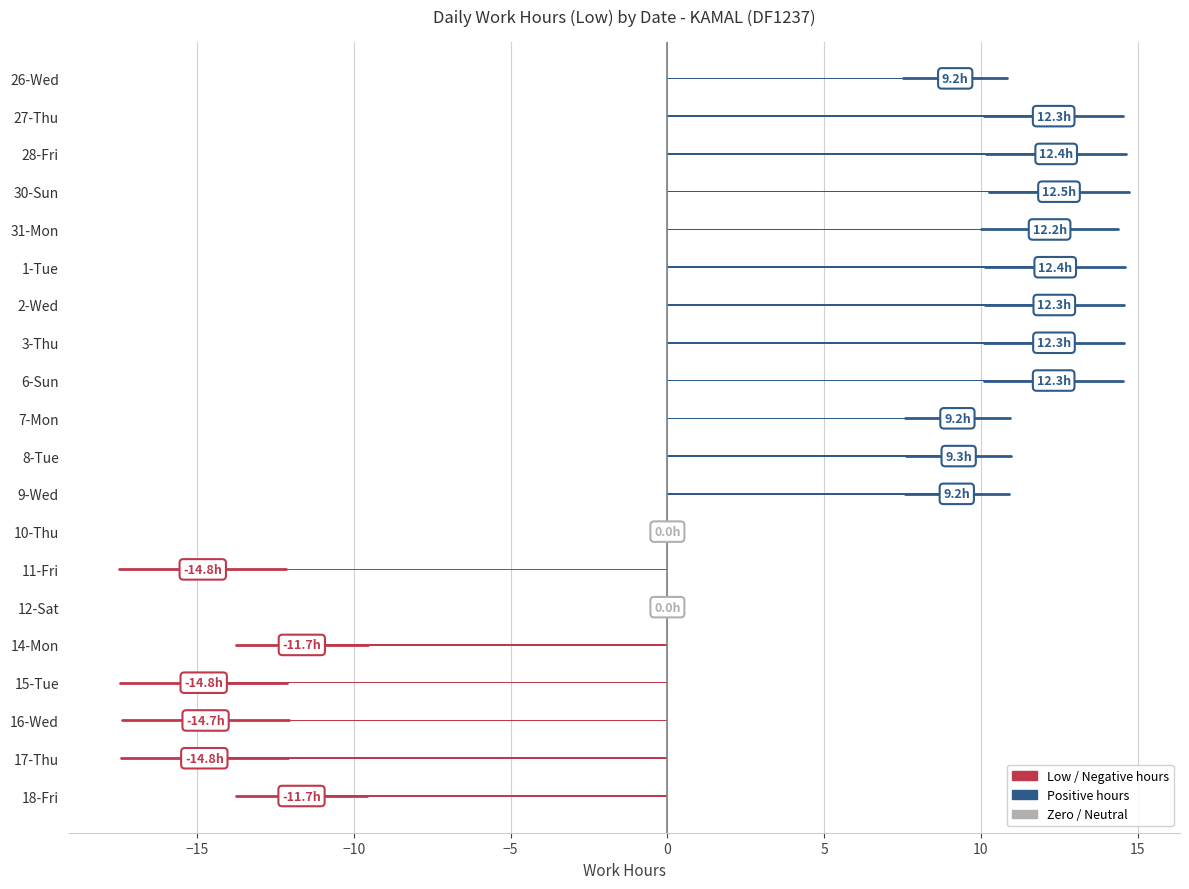

Rank the categories by value from highest to lowest.

30-Sun, 28-Fri, 1-Tue, 2-Wed, 3-Thu, 27-Thu, 6-Sun, 31-Mon, 8-Tue, 7-Mon, 9-Wed, 26-Wed, 10-Thu, 12-Sat, 14-Mon, 18-Fri, 16-Wed, 17-Thu, 15-Tue, 11-Fri